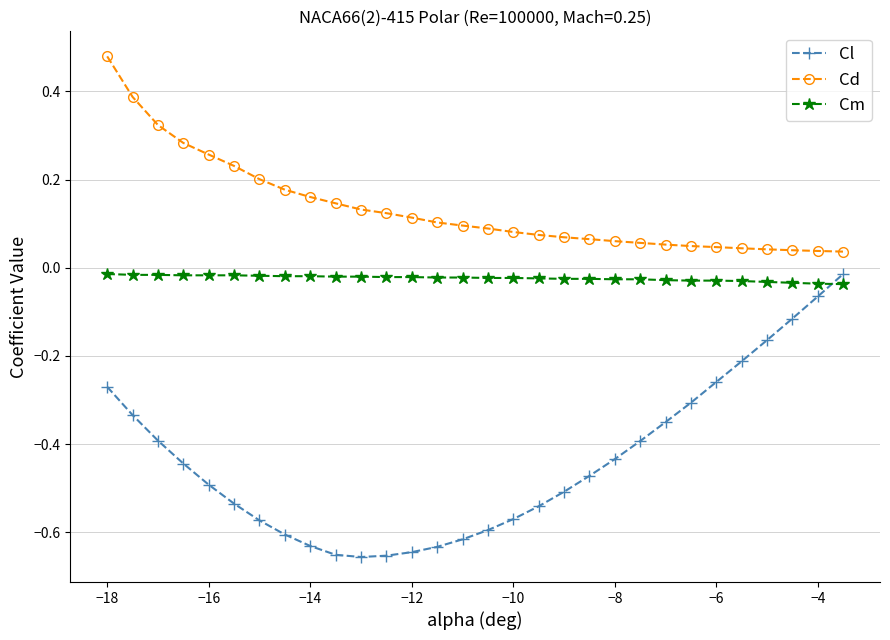

Which series has the widest spread of values?

Cl